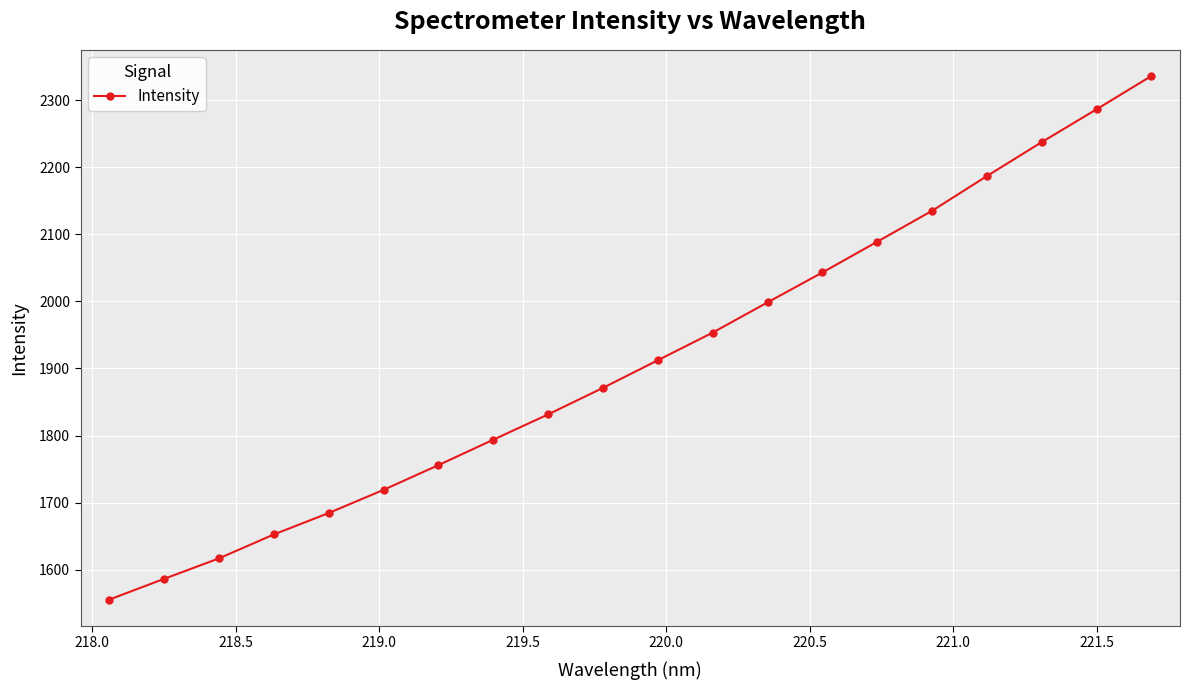

What is the maximum value shown in the chart?

2336.0